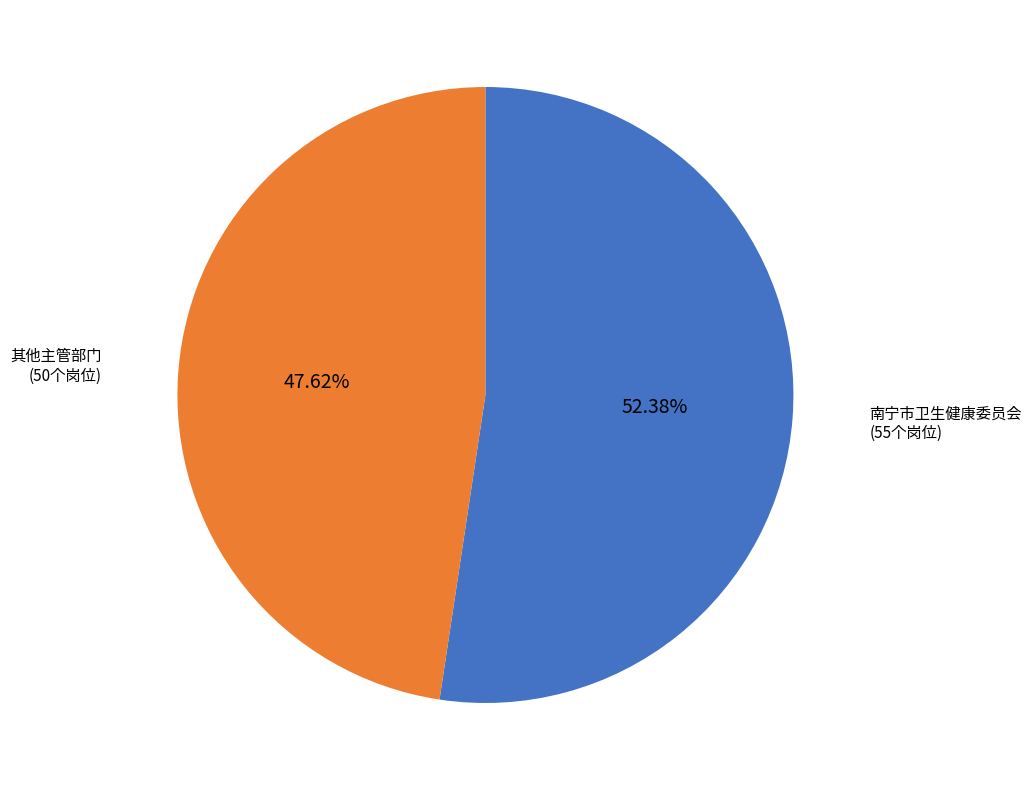

Which category has the biggest portion of the pie?

南宁市卫生健康委员会